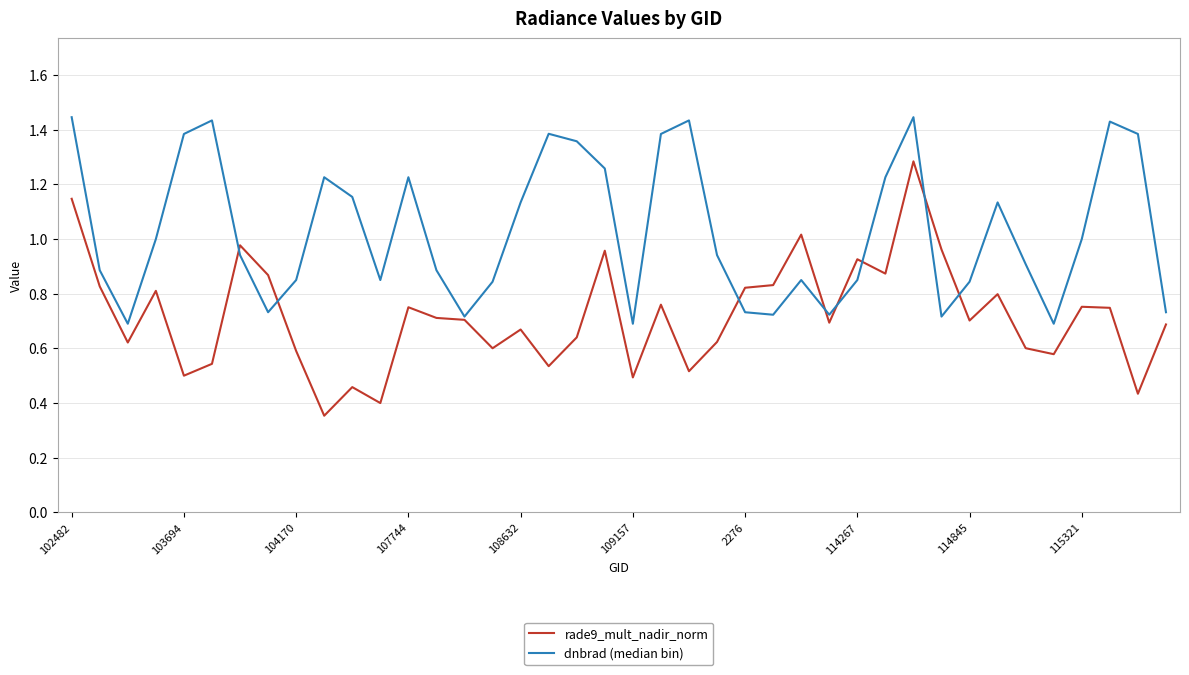

Rank the series by their average value, from highest to lowest.

dnbrad (median bin), rade9_mult_nadir_norm